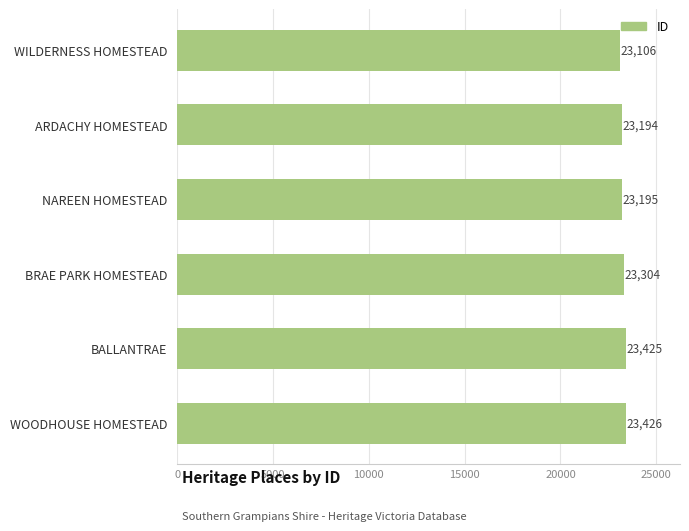

Between ARDACHY HOMESTEAD and WOODHOUSE HOMESTEAD, which is larger?

WOODHOUSE HOMESTEAD